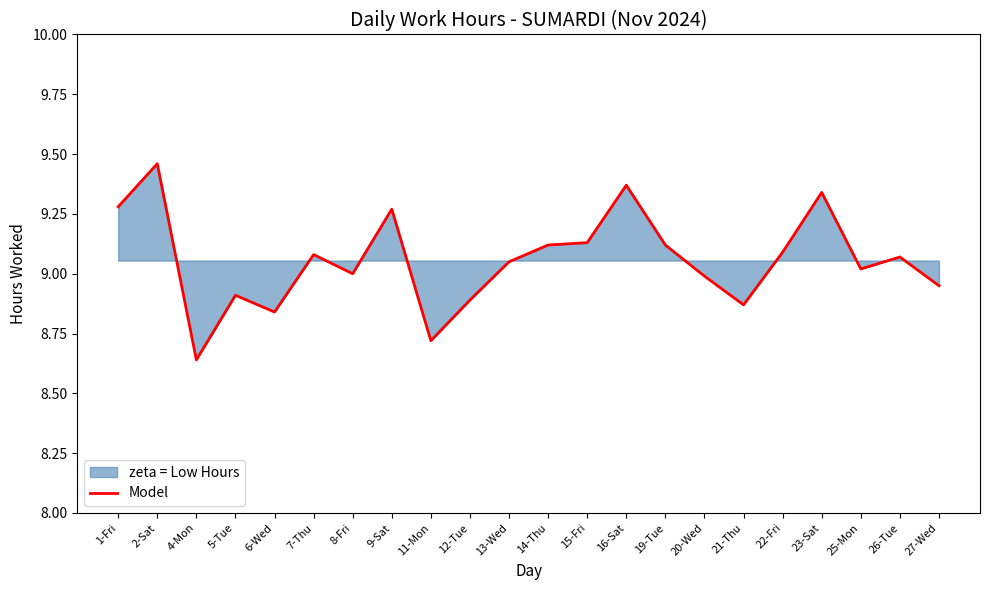

What is the label of the 10th point from the left?

12-Tue